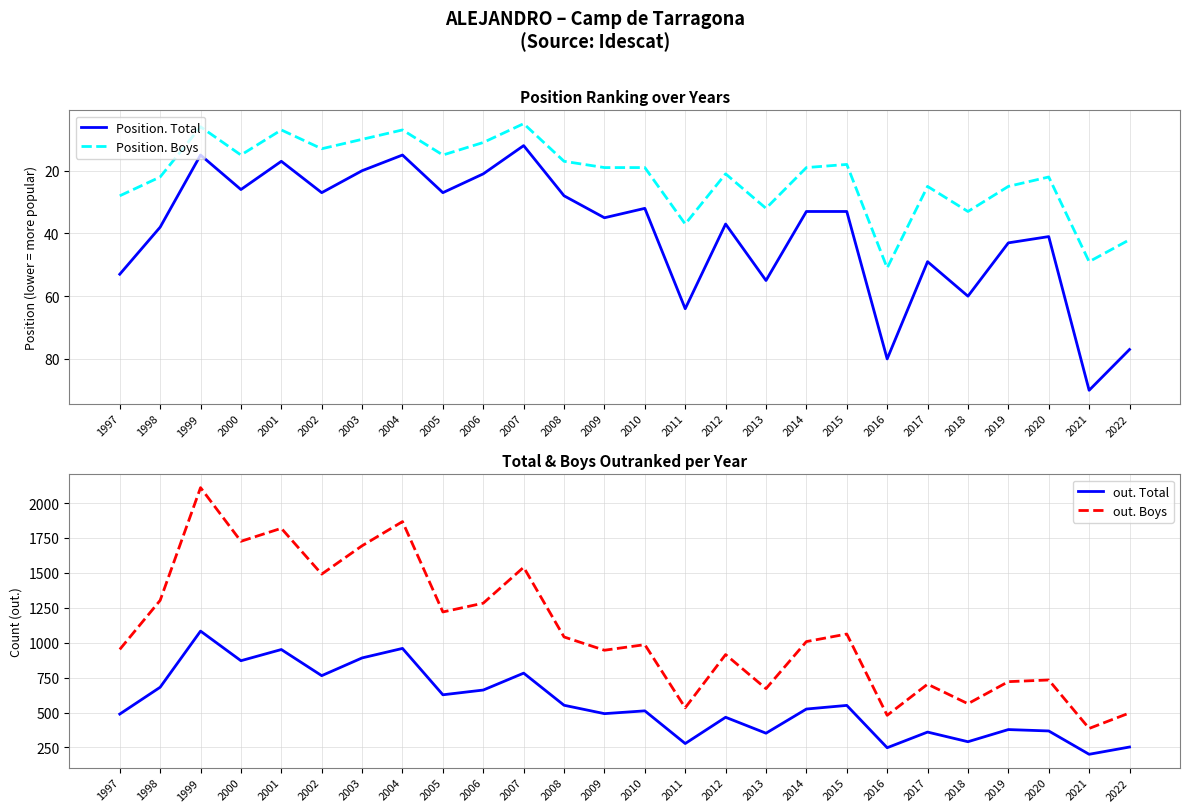

Which series has the largest total across all categories?

out. Boys